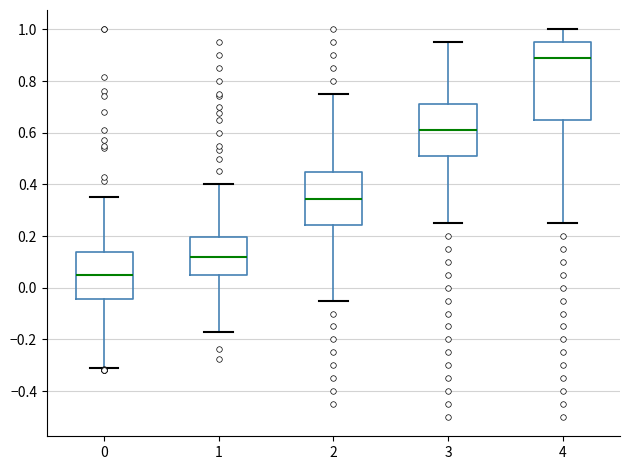

Reading left to right, transcribe this box plot: for each box, give where its median line is, the range the box spans, and where its two whiskers end, as read against the y-axis. The values are not printed on the chart, so give them approximately, as read against the axis.

0: median 0.04, box -0.04 to 0.14, whiskers -0.30 to 0.36
1: median 0.12, box 0.04 to 0.20, whiskers -0.18 to 0.40
2: median 0.34, box 0.24 to 0.44, whiskers -0.04 to 0.76
3: median 0.62, box 0.52 to 0.72, whiskers 0.26 to 0.96
4: median 0.90, box 0.66 to 0.96, whiskers 0.26 to 1.00